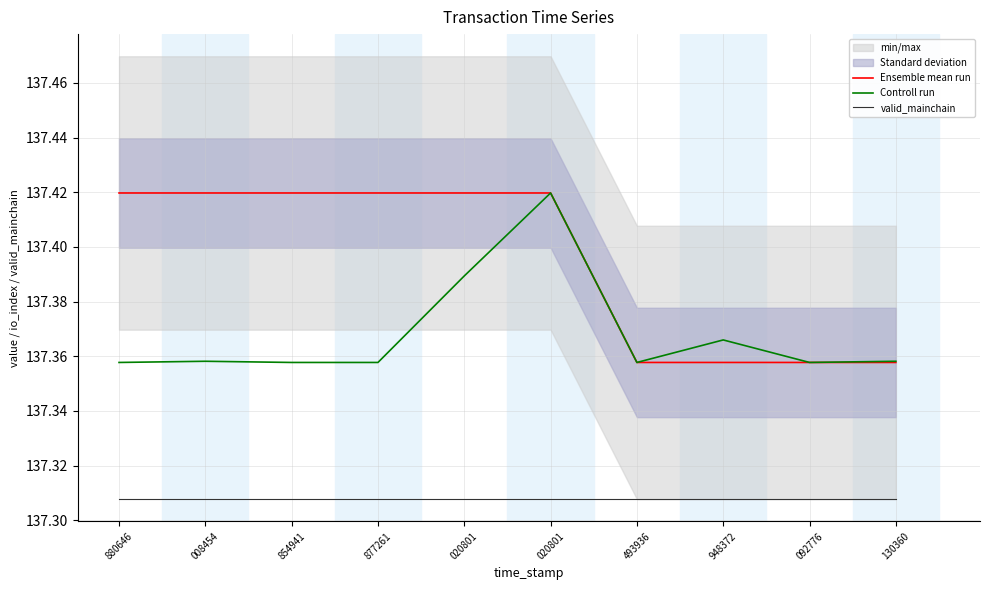

What is the average value of the Ensemble mean run series?

137.4